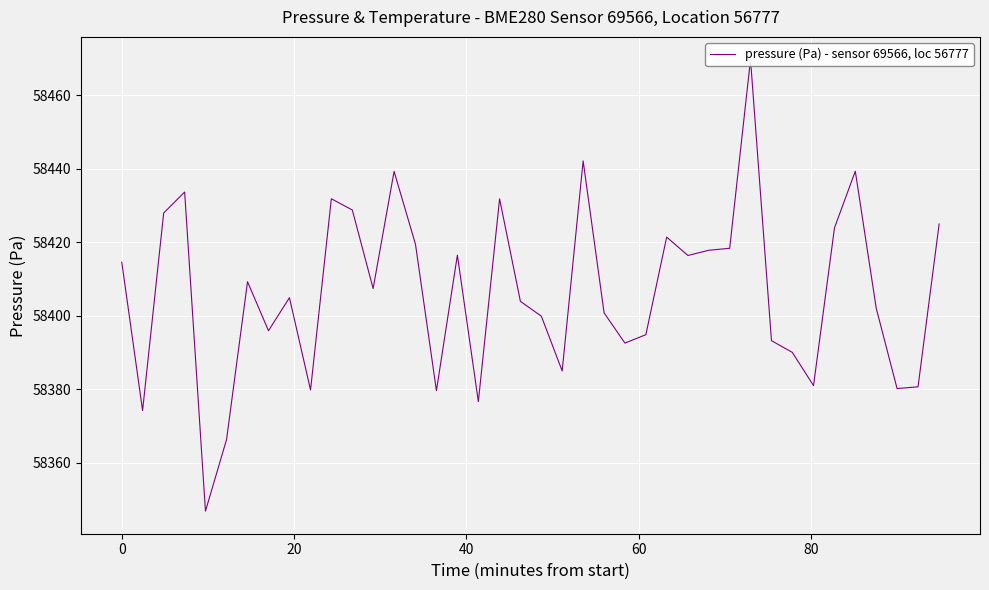

What is the greatest value displayed?

58469.7